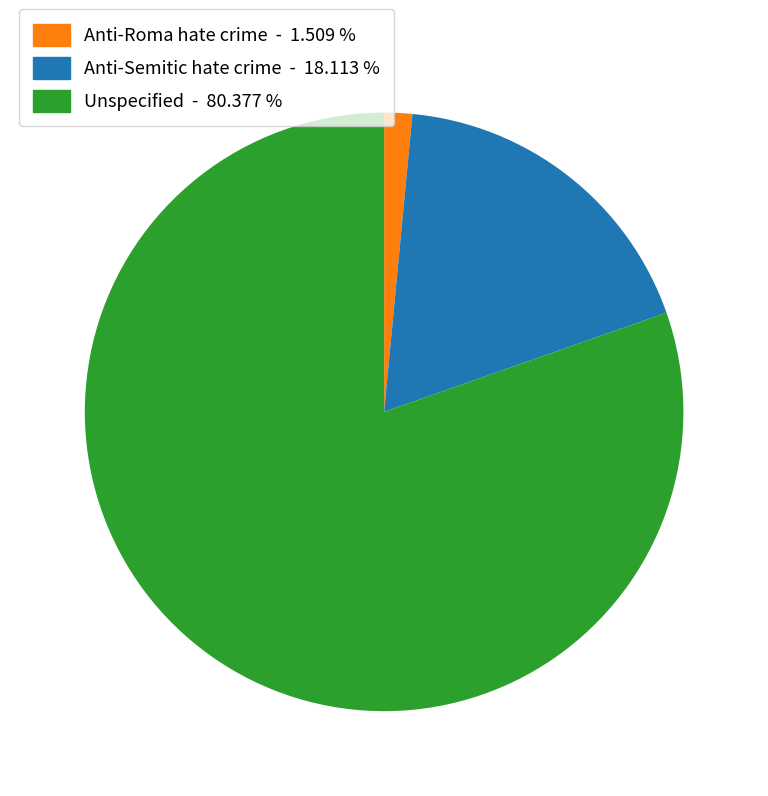

Between Unspecified and Anti-Roma hate crime, which is larger?

Unspecified